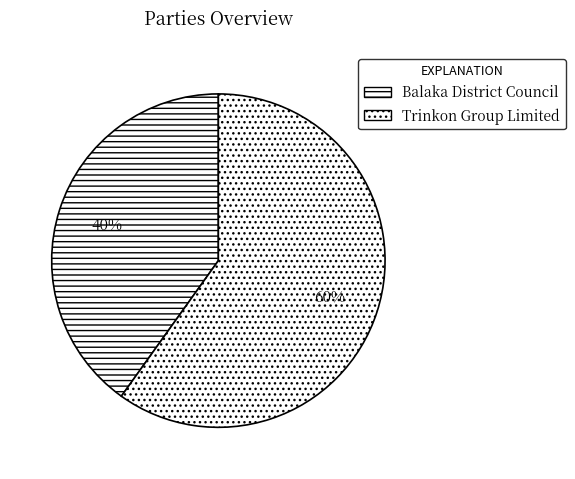

Which slice is the smallest?

Balaka District Council